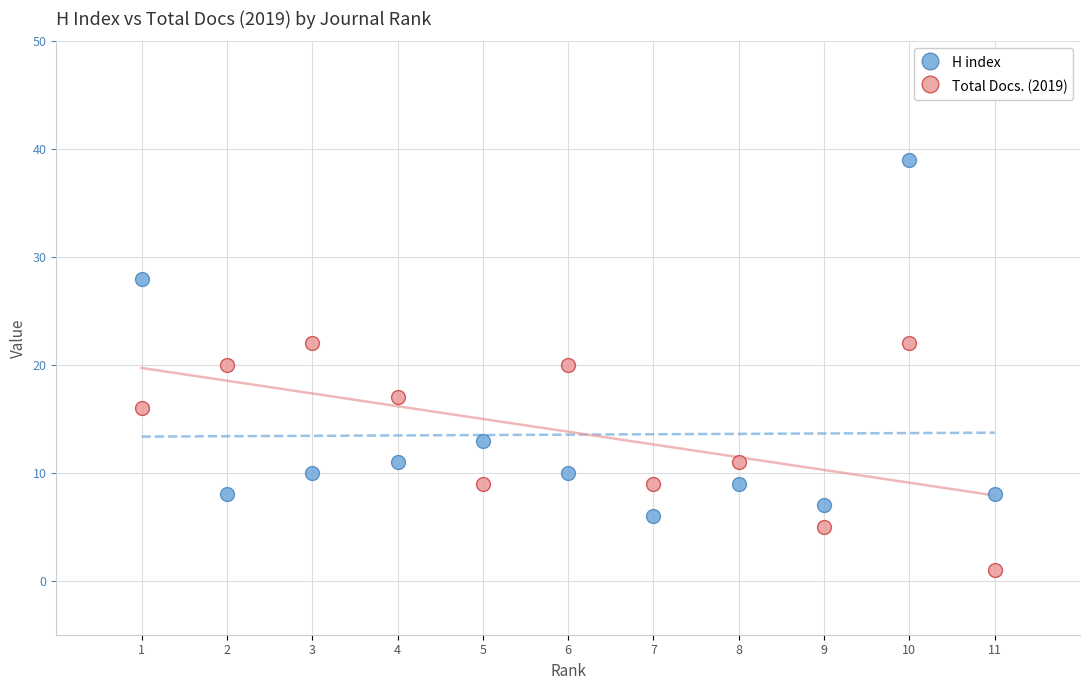

Which series contains the lowest Y value?

Total Docs. (2019)